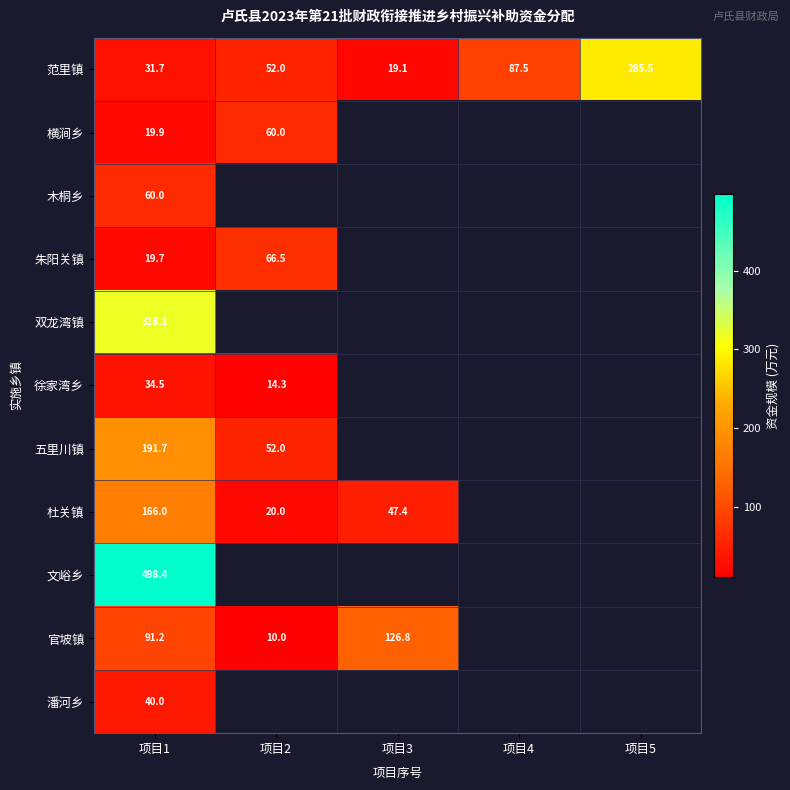

At which label is 横涧乡 closest to 39?

项目1